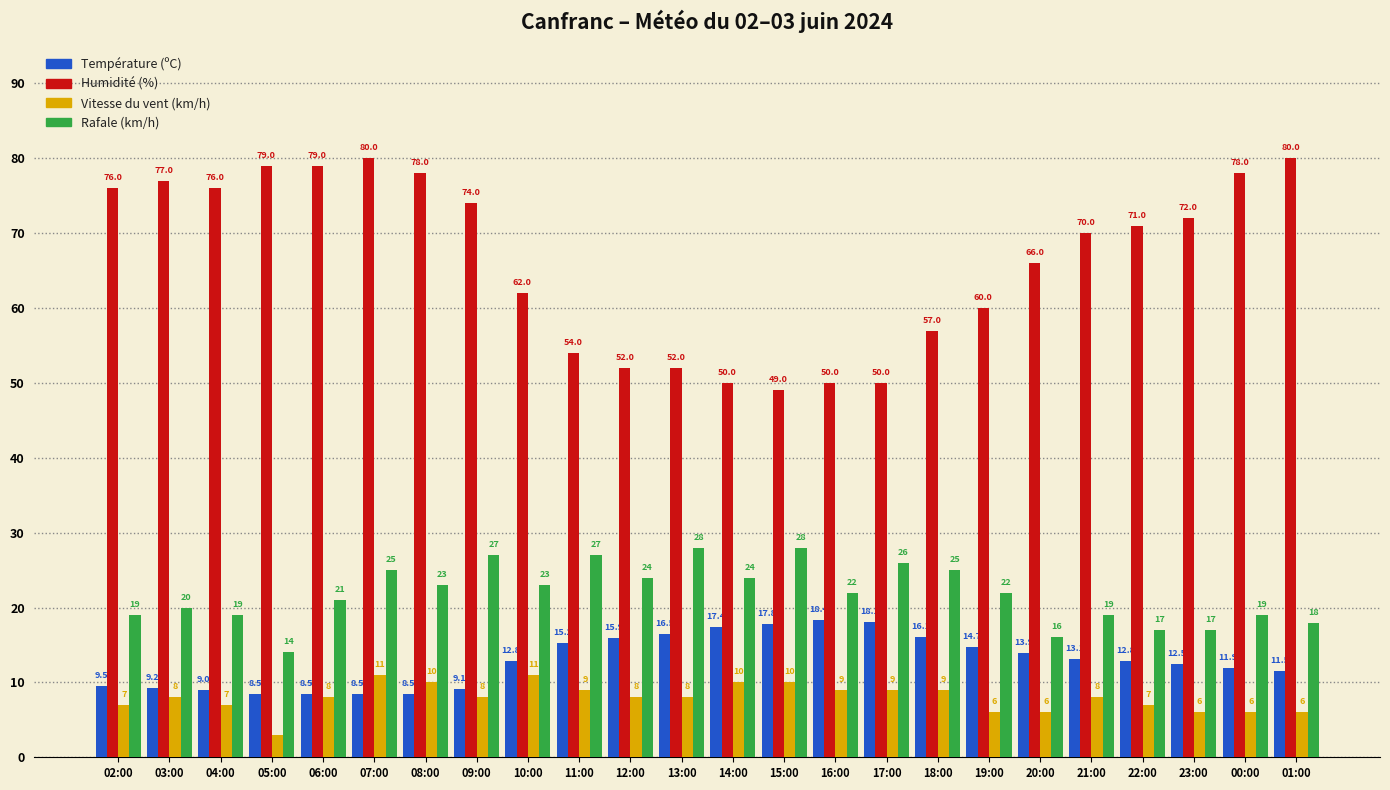

The value of Température (ºC) at 08:00 is 2.2. True or false?

False